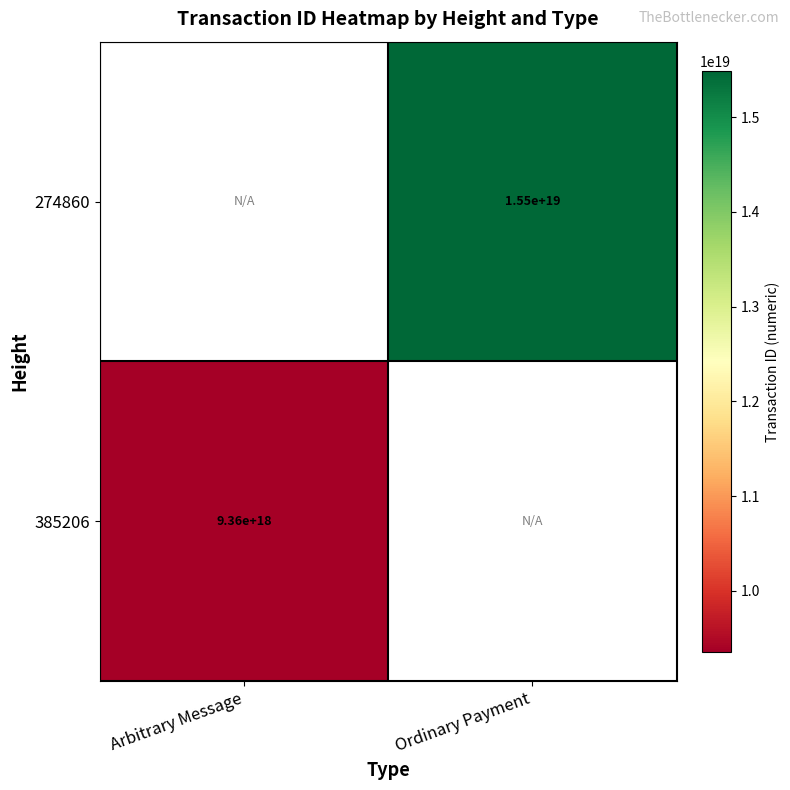

What is the minimum value shown in the chart?

9357058675851294720.0